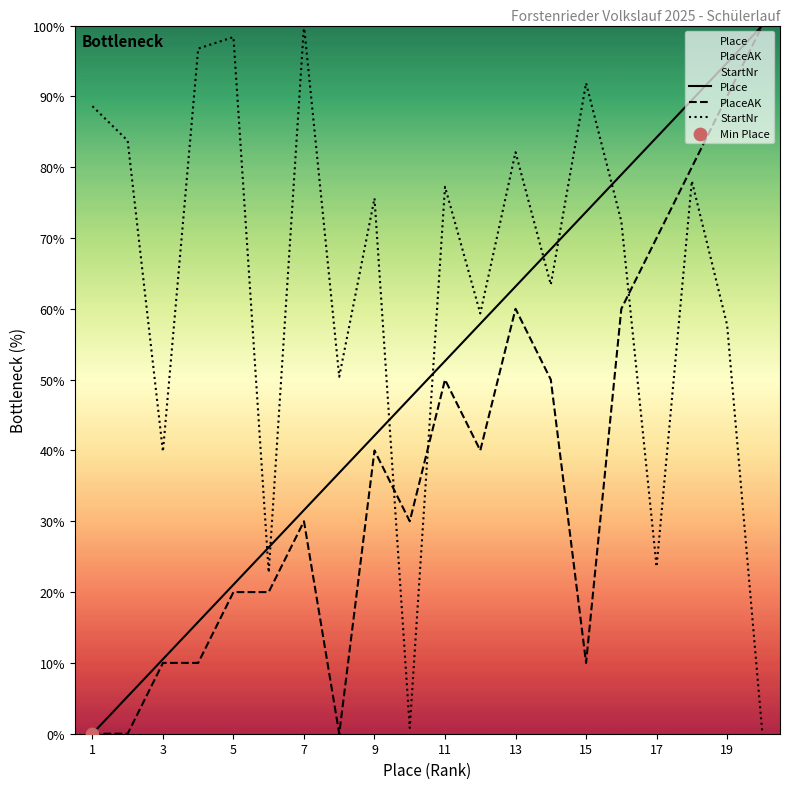

Is the value of PlaceAK at 15 greater than the value of Place at 11?

No